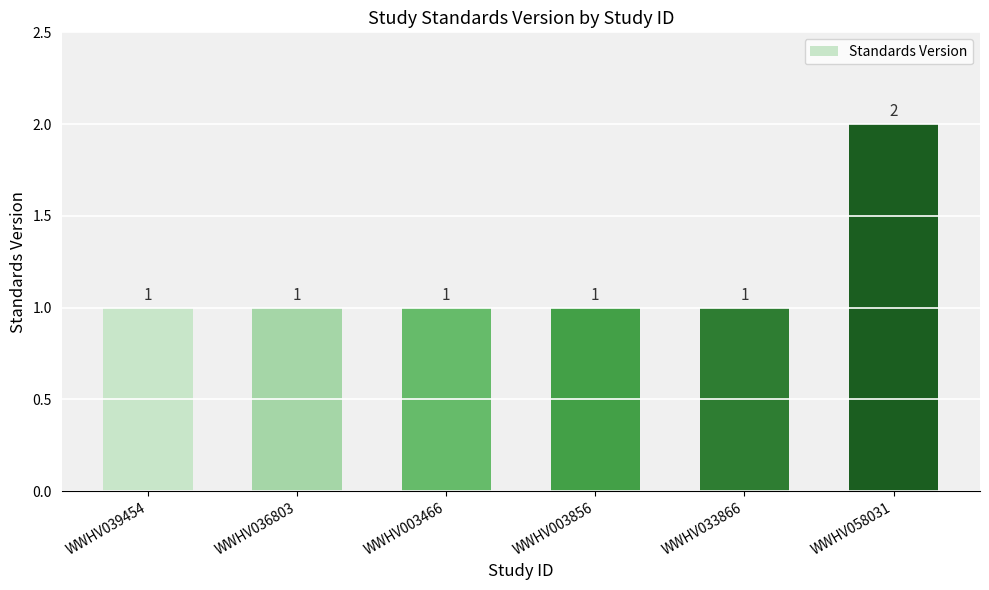

What is the sum of the values at WWHV058031 and WWHV003856?

3